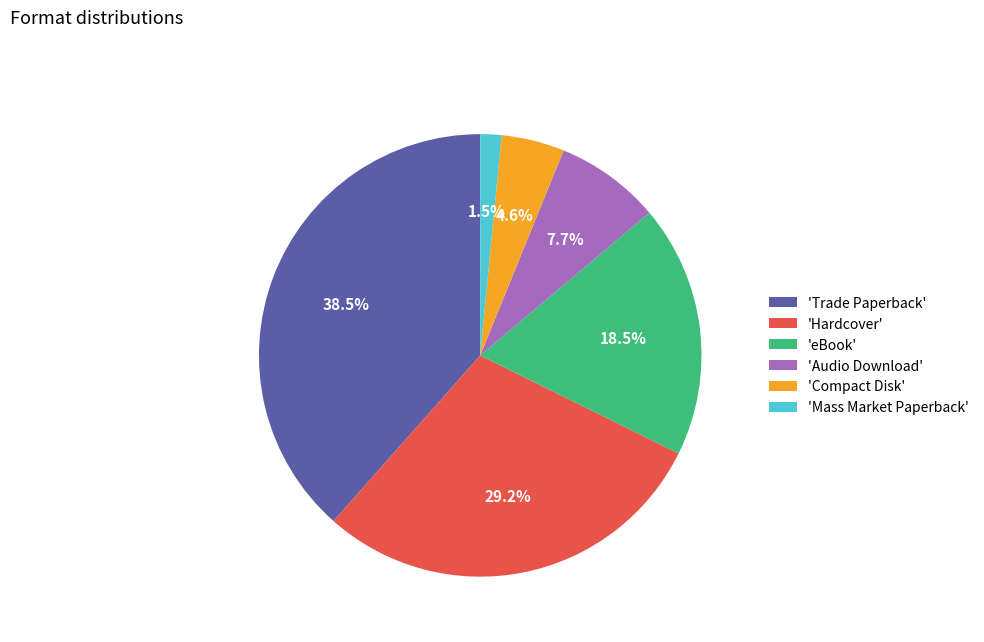

Does 'Mass Market Paperback' represent more than half of the total?

No